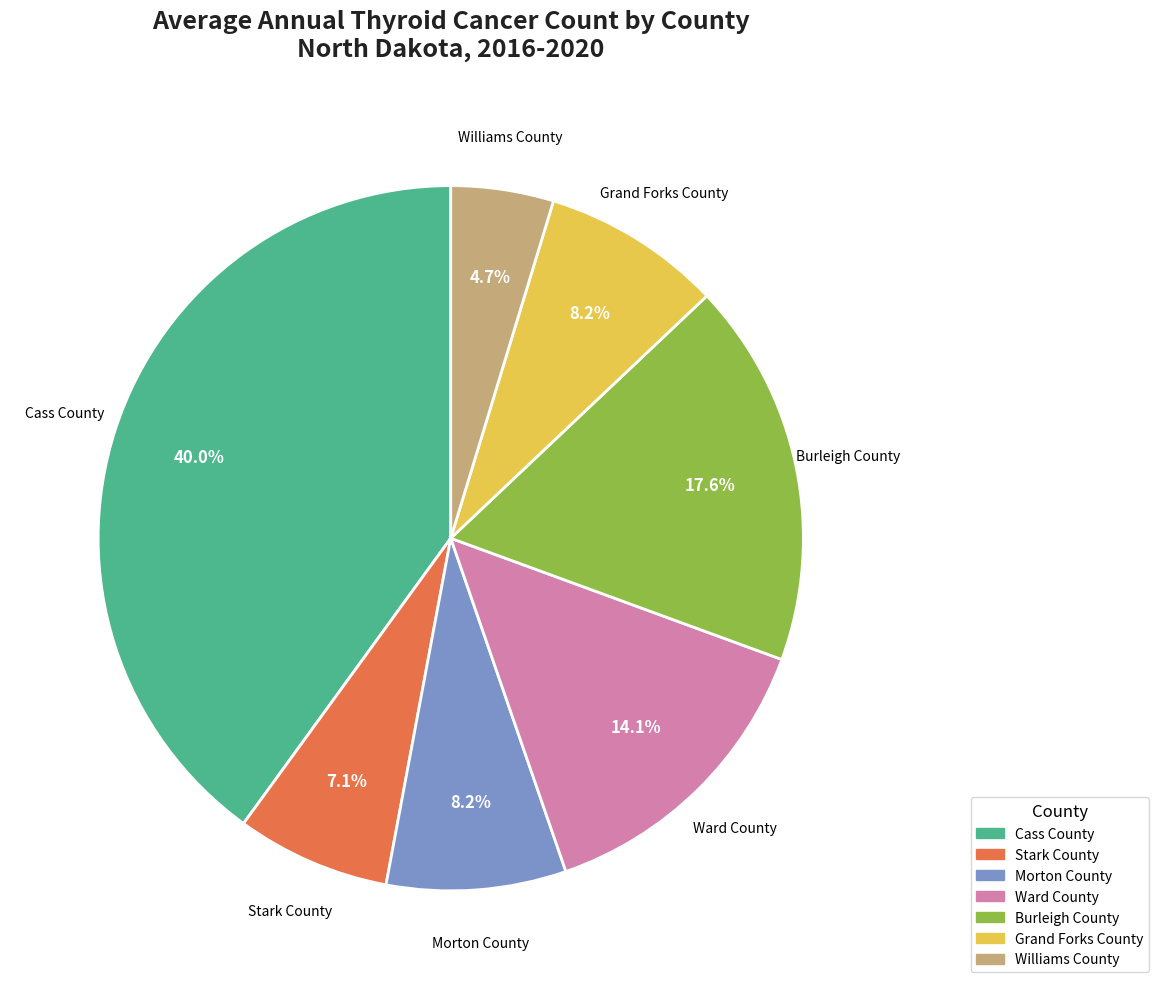

Approximately how many times larger is the value at Williams County compared to Stark County?

0.7